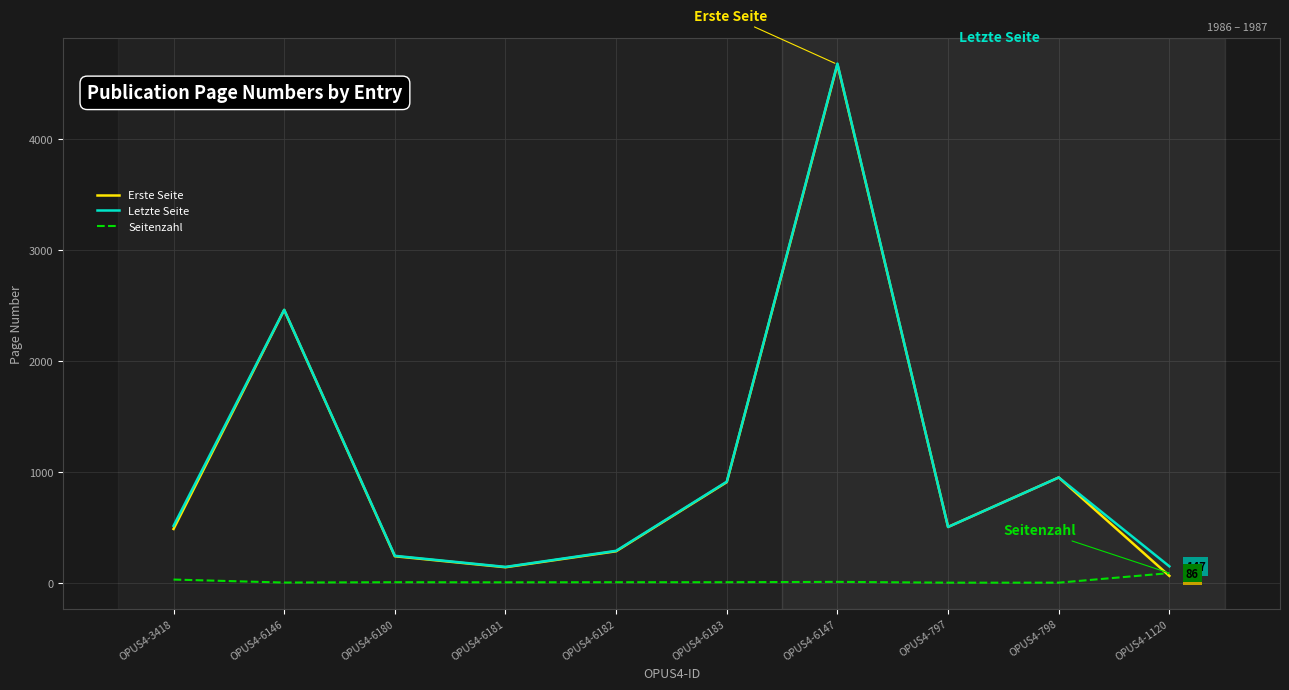

Is it true that Letzte Seite equals 412 at OPUS4-6183?

False